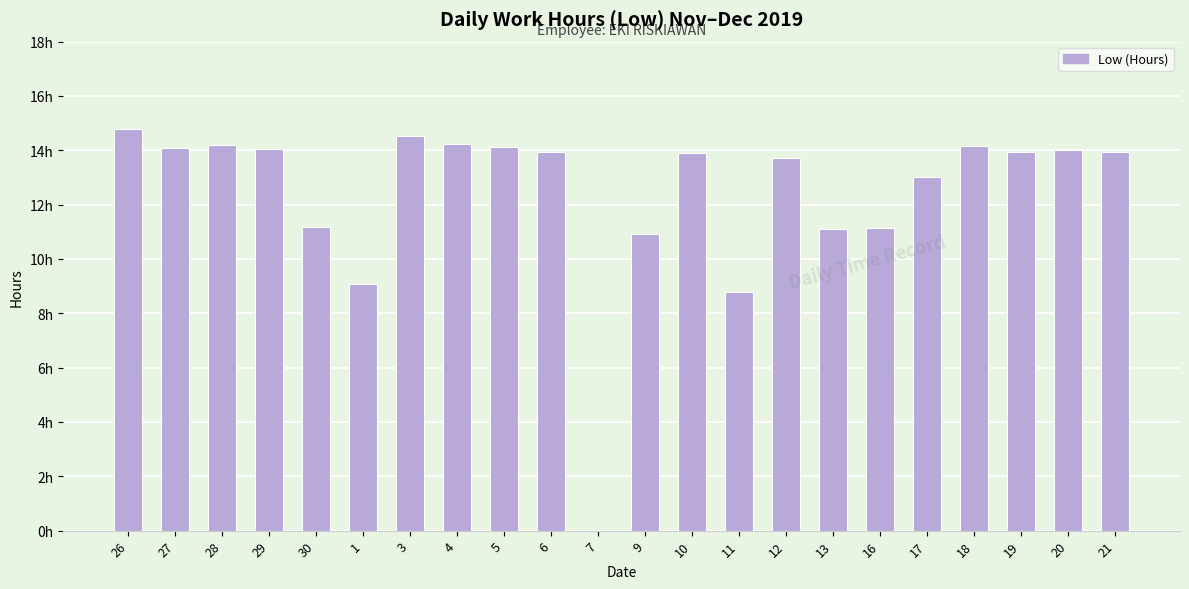

The value at 20 is 25.2. True or false?

False